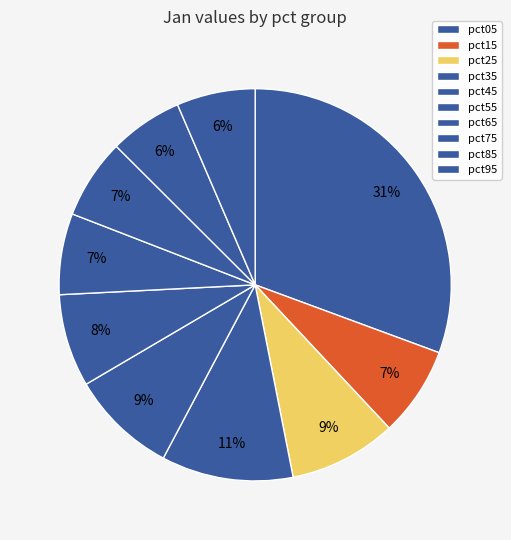

To the nearest percent, what portion does pct75 represent?

7%